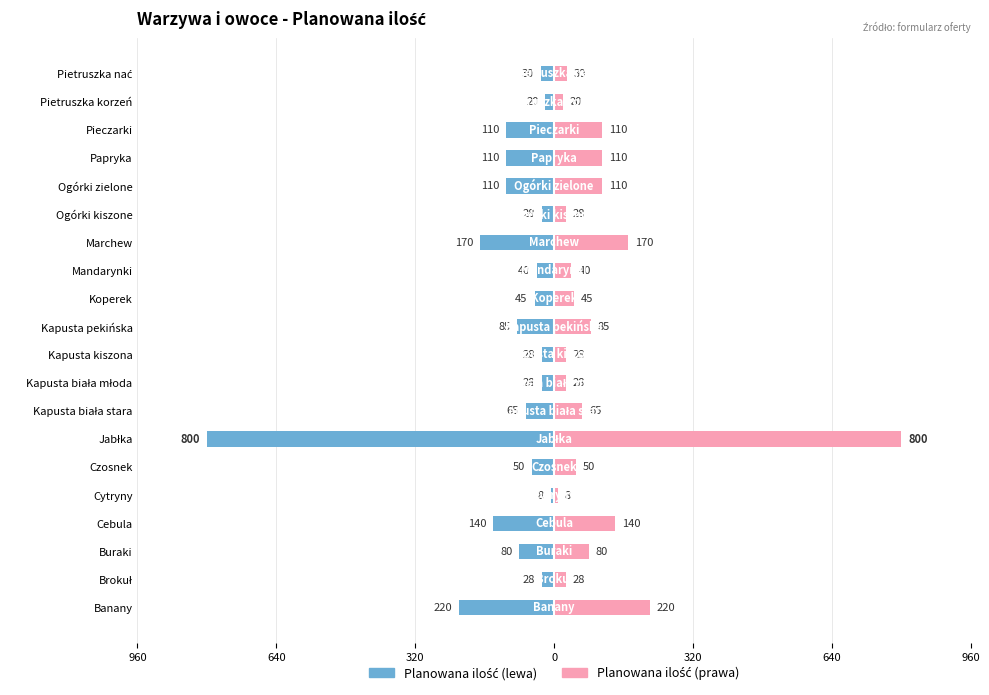

True or false: Planowana ilość (prawa) has a value of 85.0 at Kapusta pekińska.

True